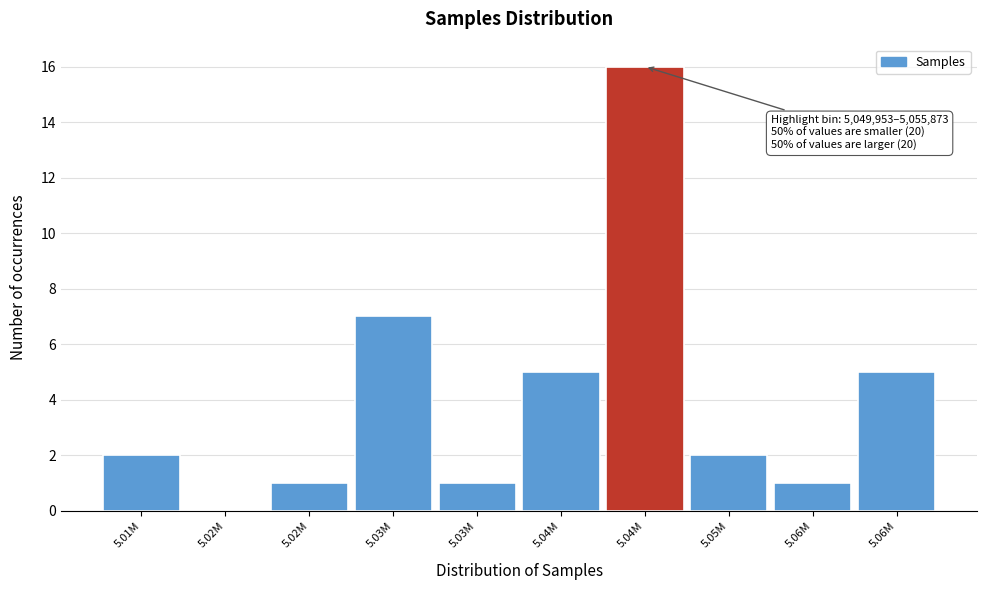

How many distinct data groups are displayed?

1